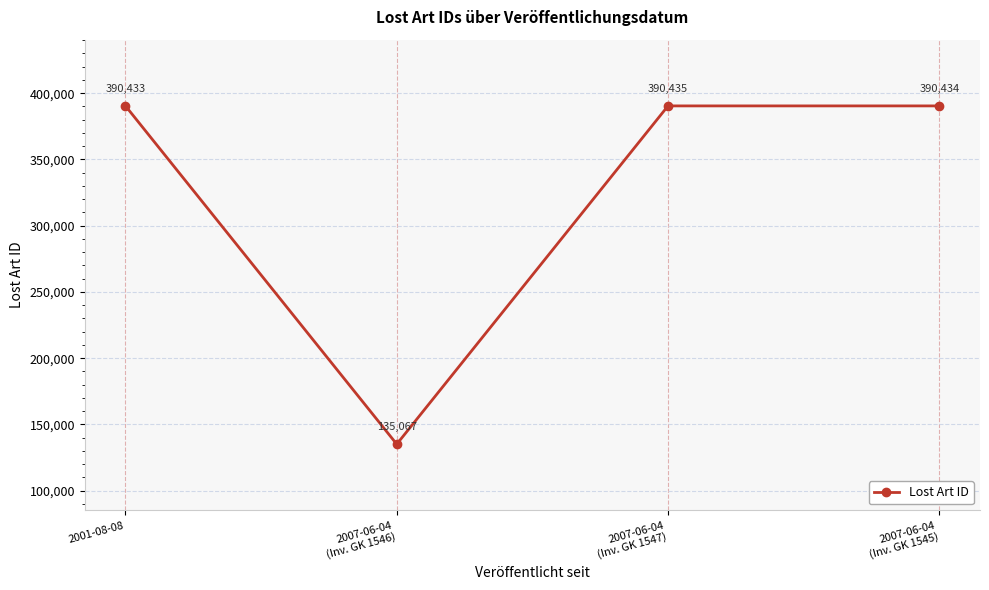

What is the difference between the maximum and minimum values?

255368